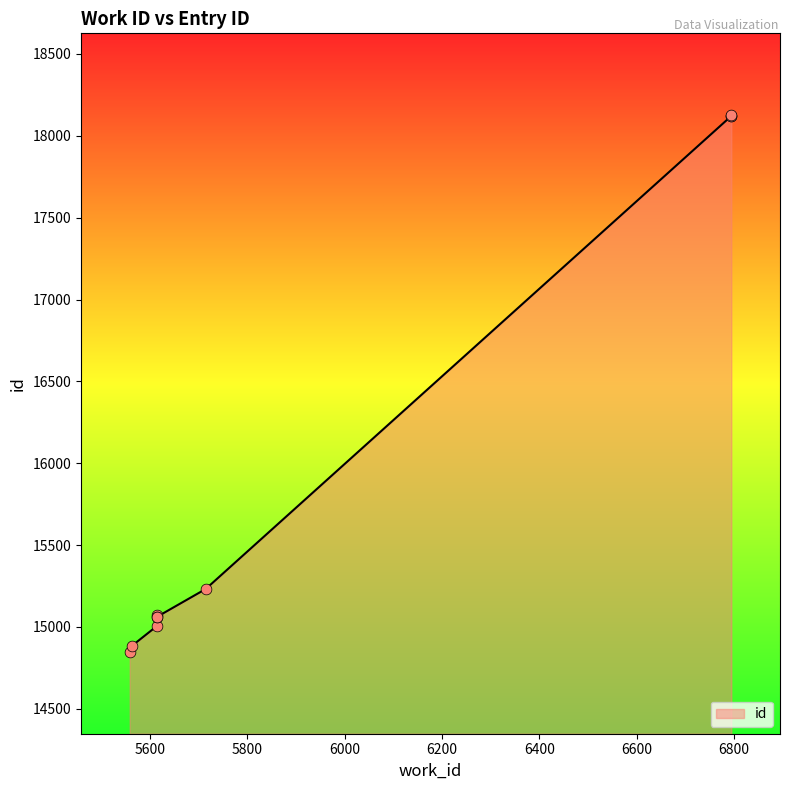

Which has a higher value, 6794 or 6794?

6794